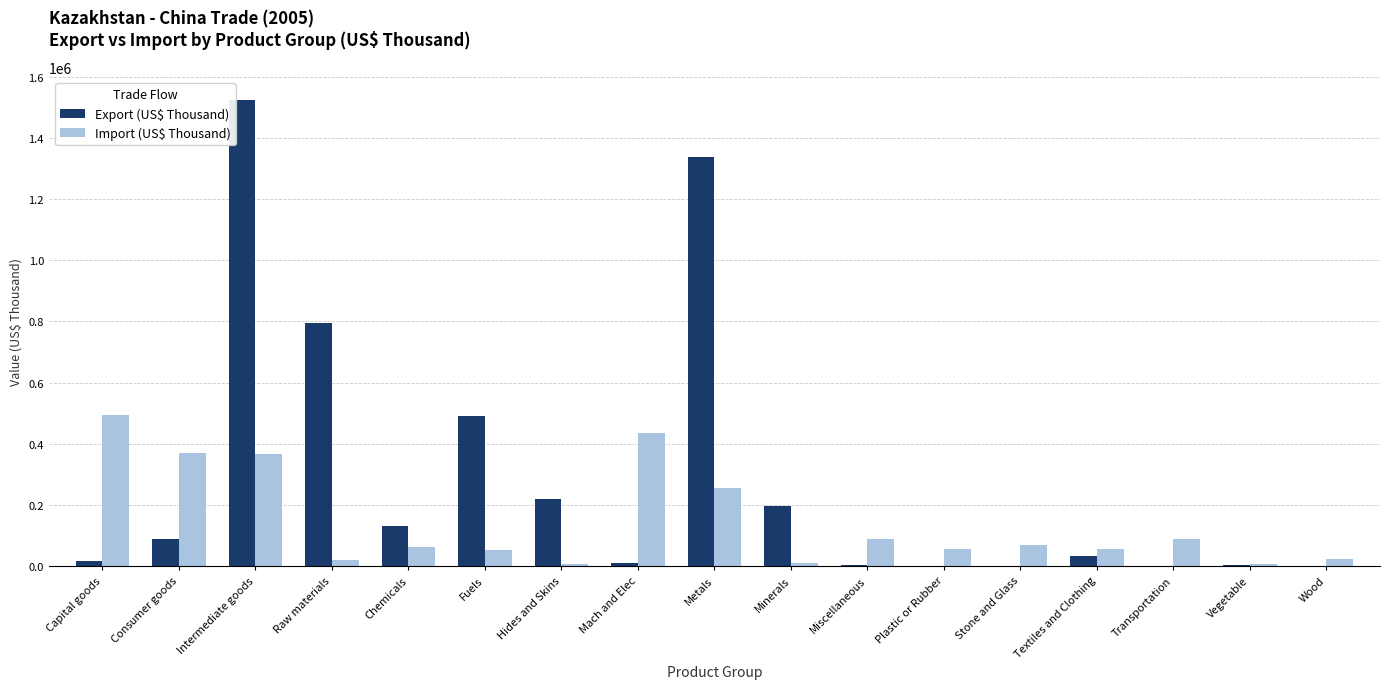

What is the total value across all series at Minerals?

205924.6